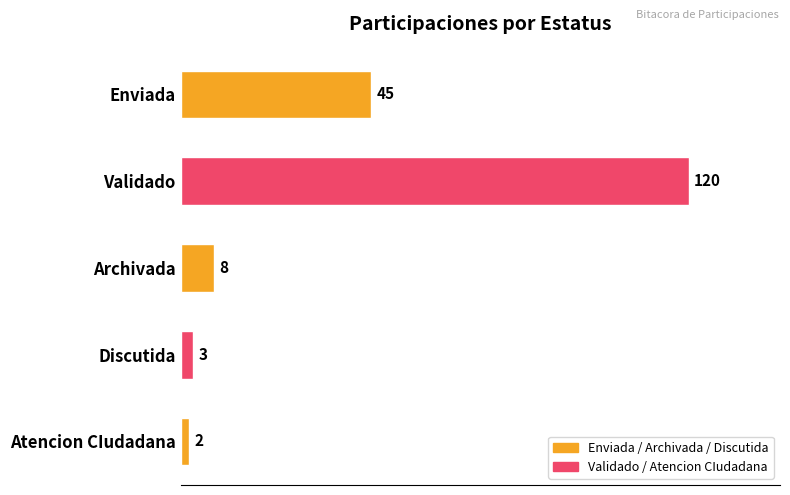

Count the number of data series in this chart.

1